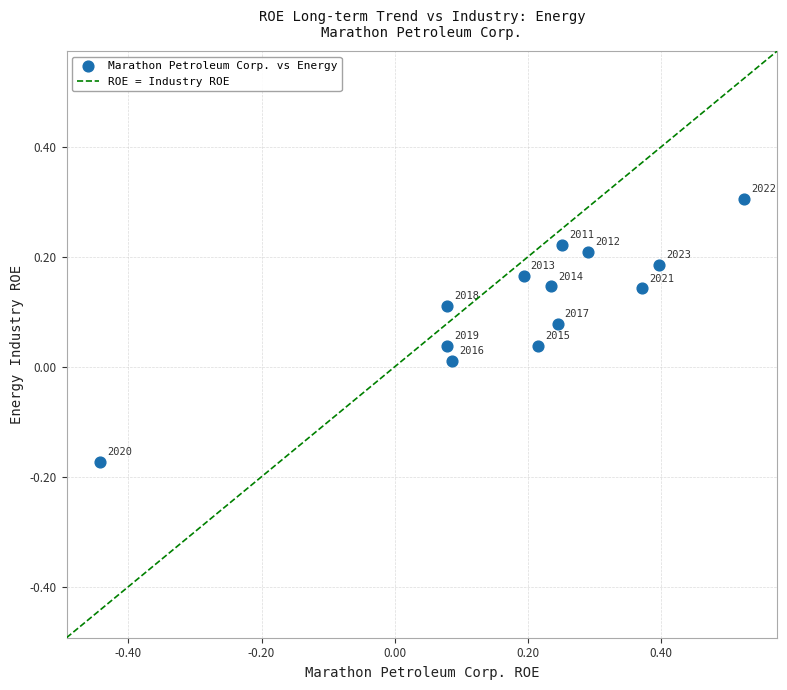

What is the range of X values (max minus min)?

1.0